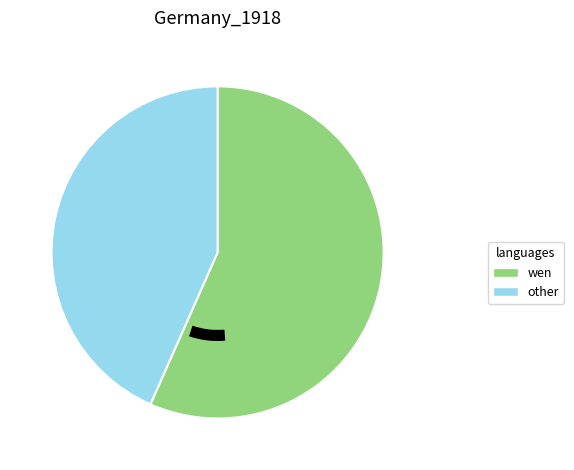

Do wen and other together represent more than half of the pie?

Yes